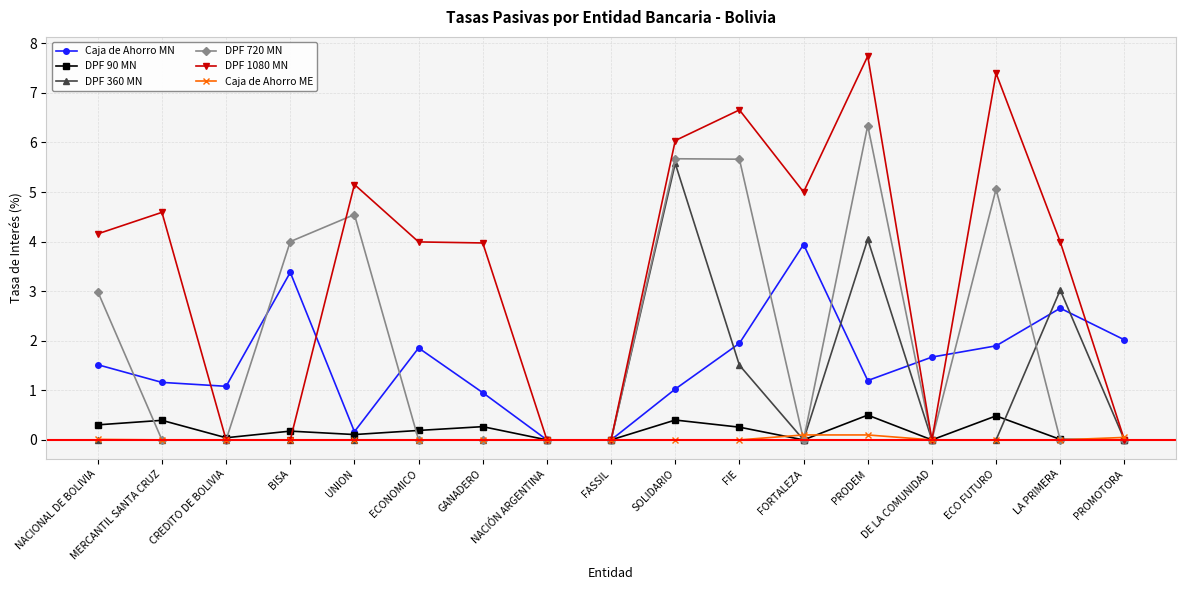

True or false: DPF 720 MN has more than 0 interior local peaks.

True